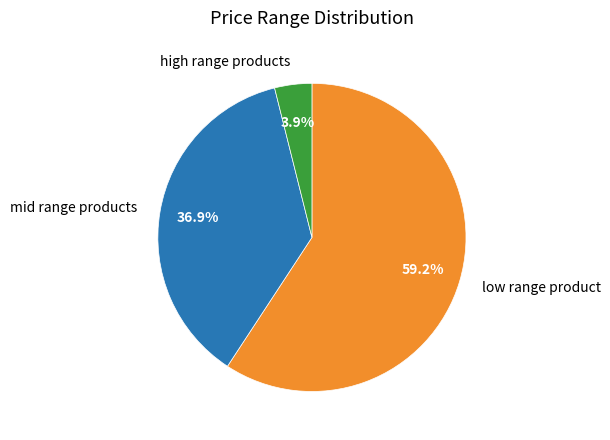

What is the majority slice?

low range product